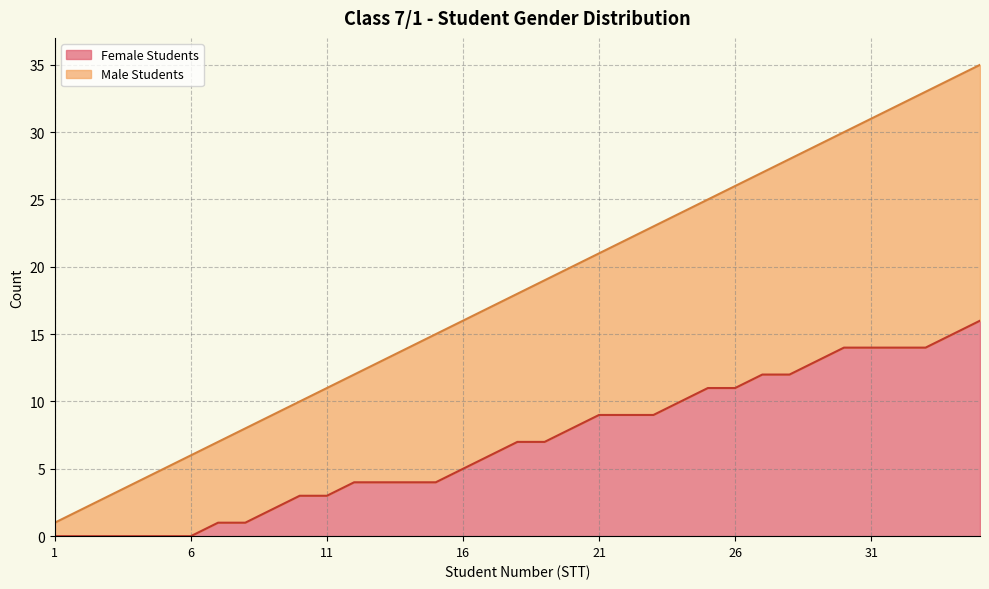

The value of Female Students at 1 is 9. True or false?

False